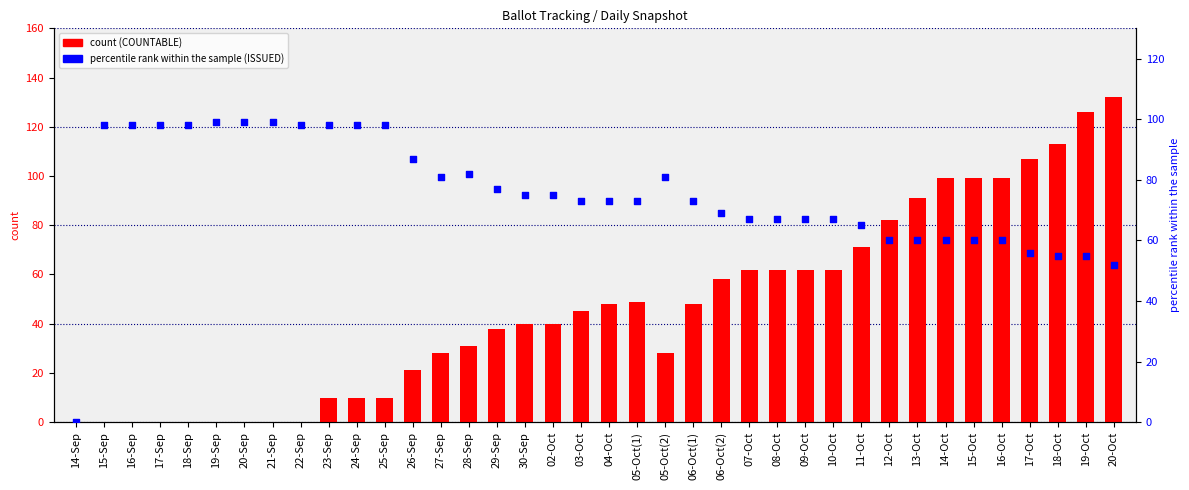

What is the total value across all series at 26-Sep?

108